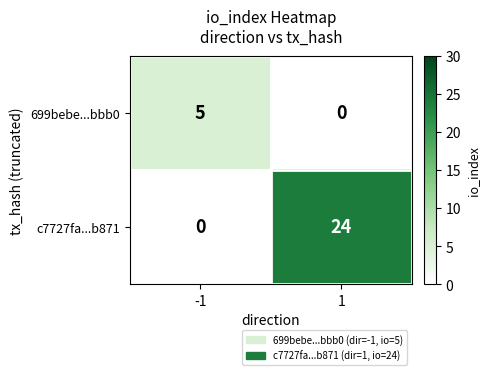

Which series has the largest range (max minus min)?

c7727fa...b871